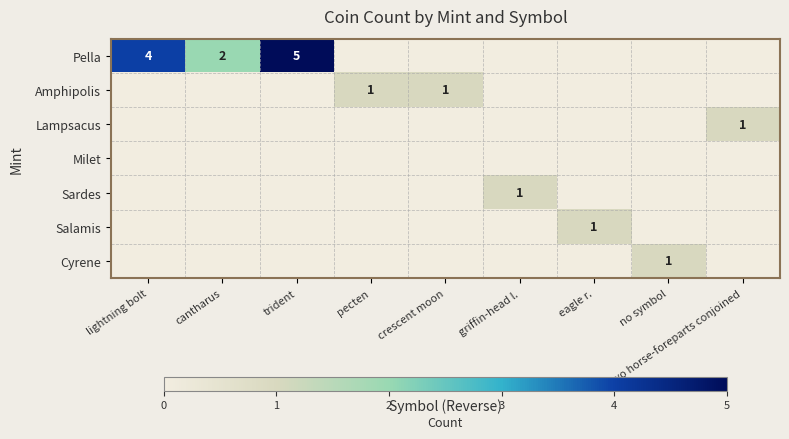

How many categories are shown in the chart?

9